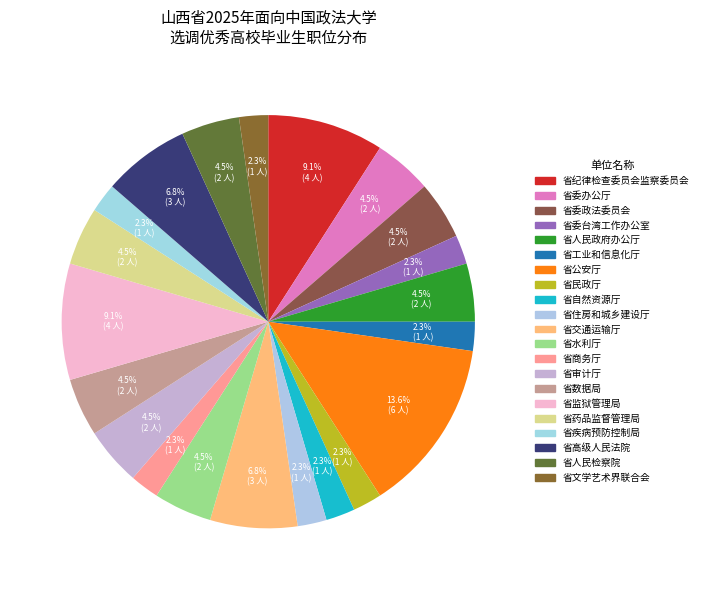

How many slices are in this pie chart?

21